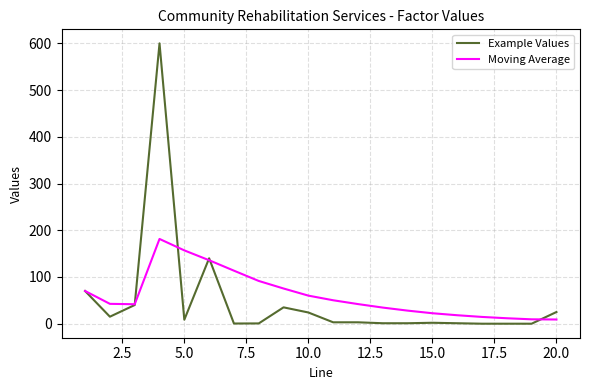

What is the sum of all Moving Average values?

1208.5